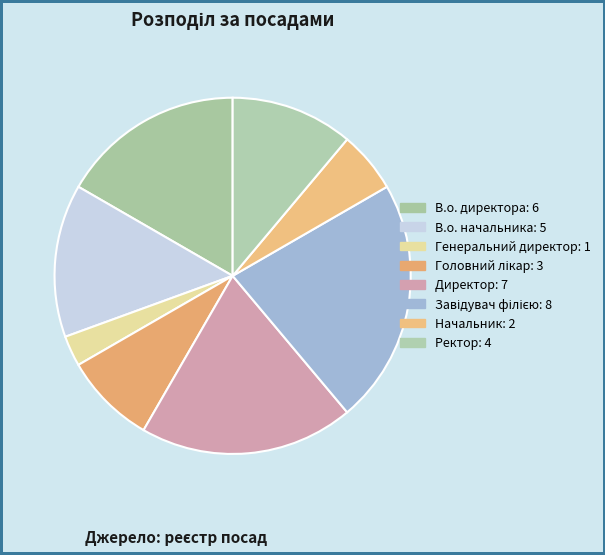

True or false: Директор accounts for 19% of the total.

True